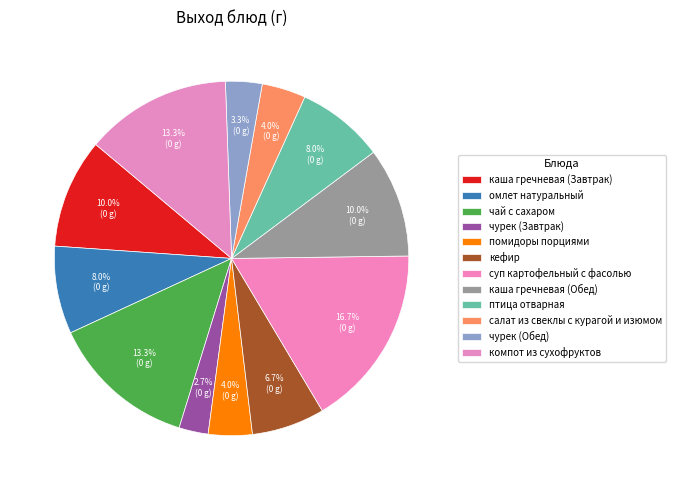

Count the number of slices in the pie.

12